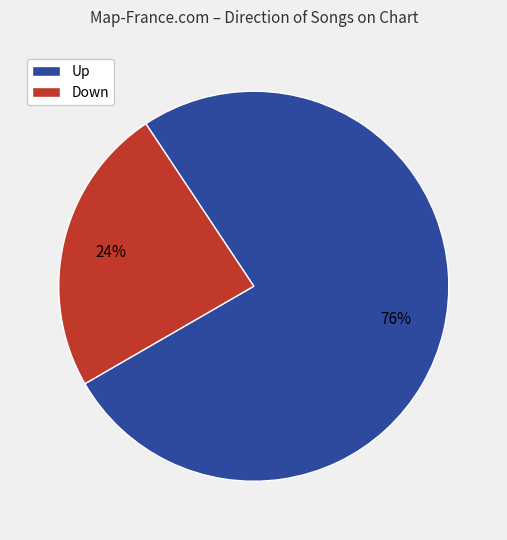

Is the sum of Down and Up greater than half?

Yes